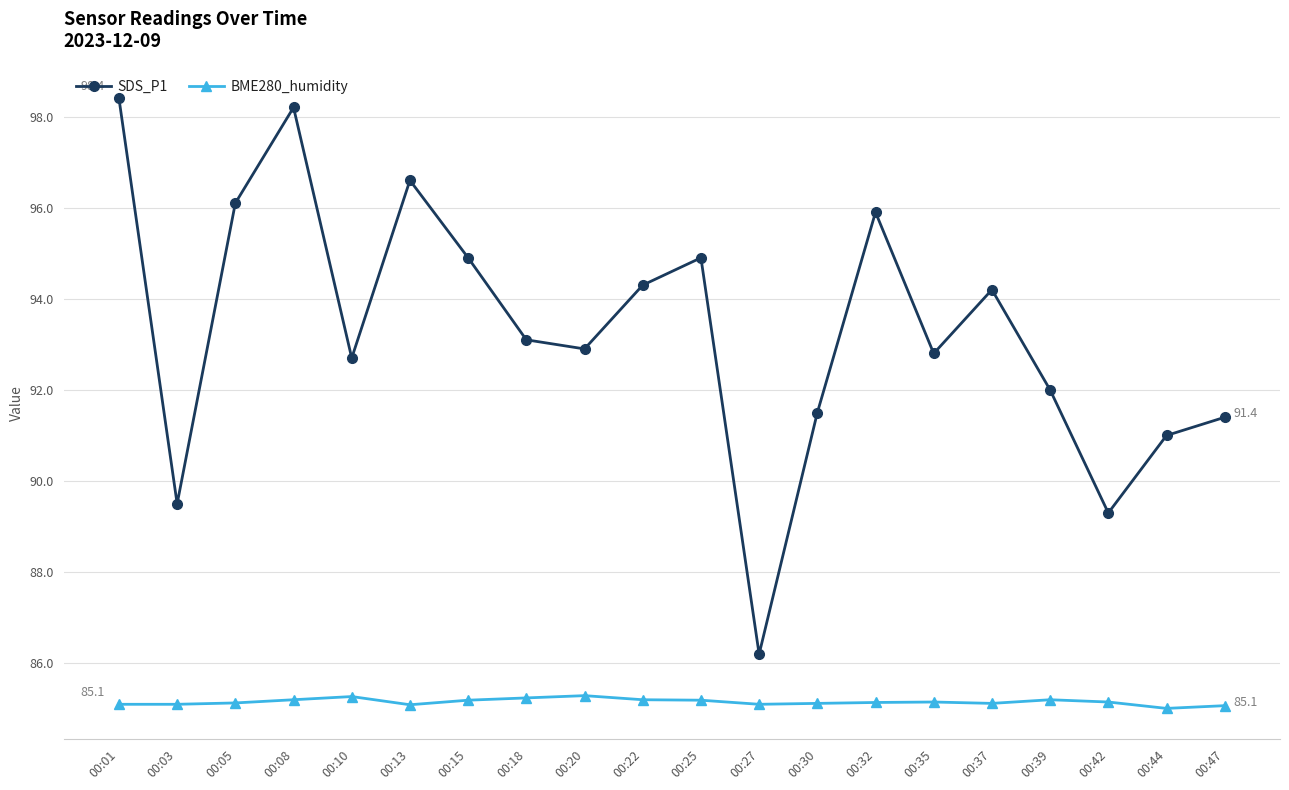

Which series changed the most between 00:10 and 00:15?

SDS_P1